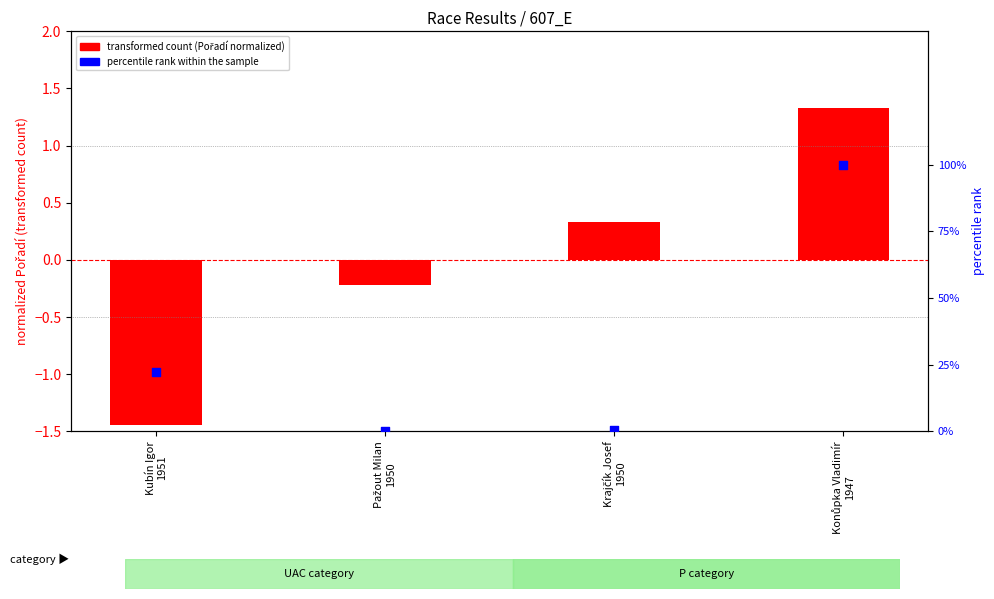

What is the total value across all series at Kubín Igor
1951?

20.7